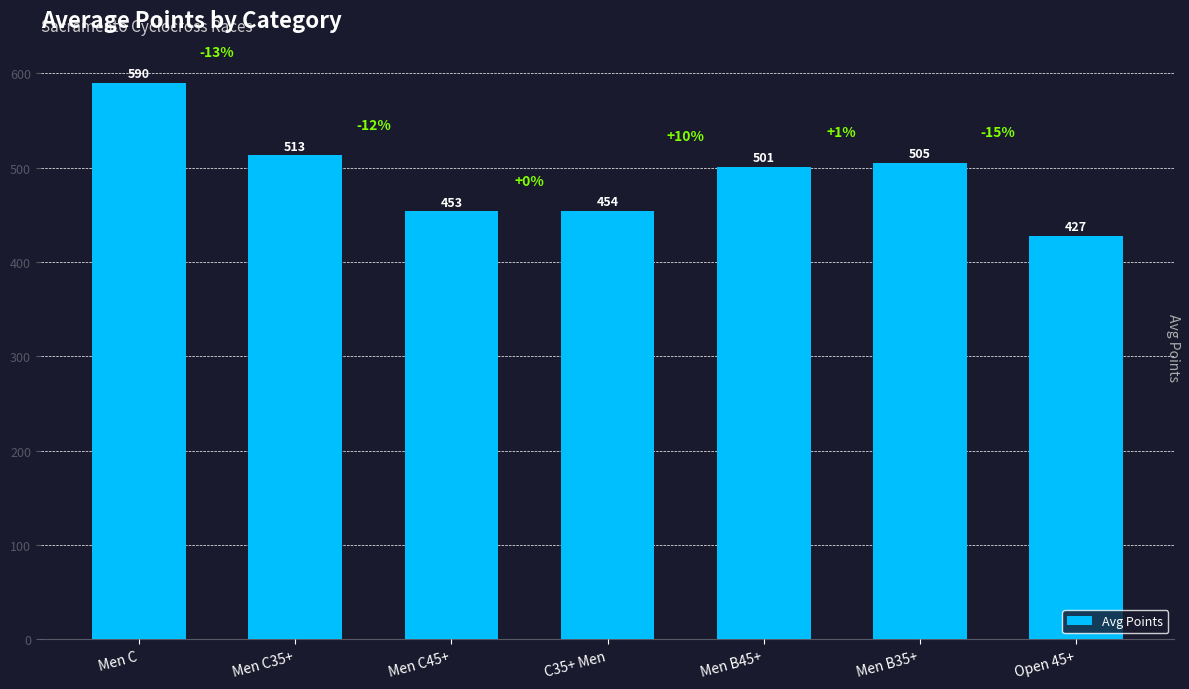

Rank the categories by value from highest to lowest.

Men C, Men C35+, Men B35+, Men B45+, C35+ Men, Men C45+, Open 45+